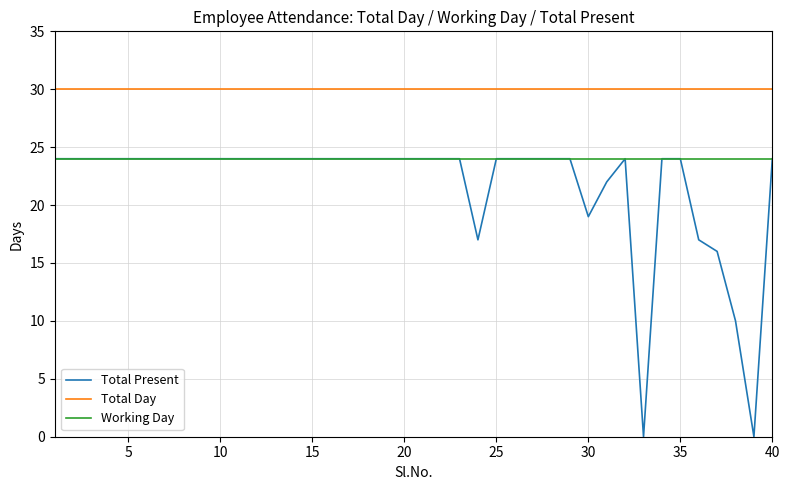

Is this an area chart (filled region under the line)?

No